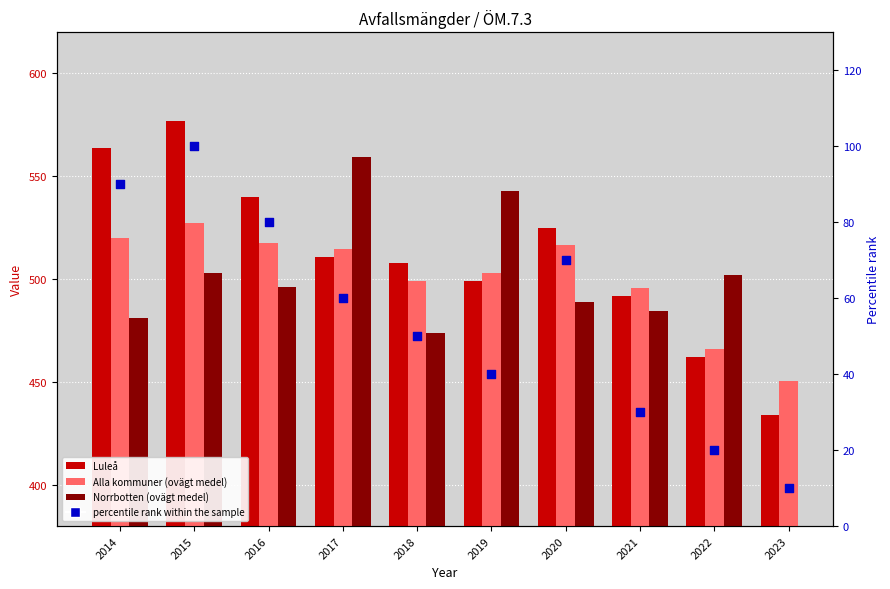

Which series contains the lowest Y value?

Luleå